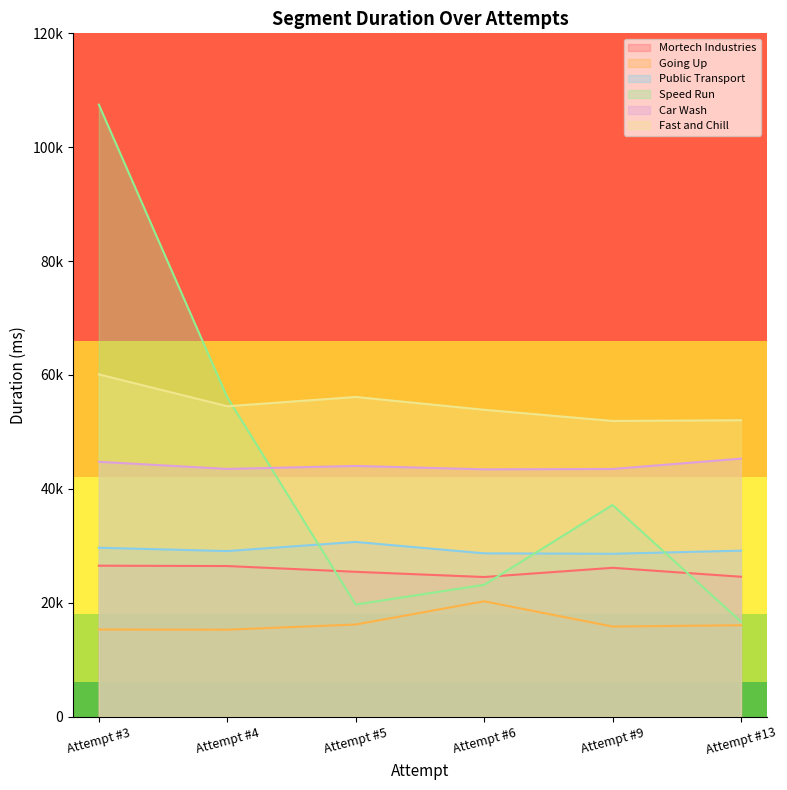

True or false: Going Up and Public Transport cross at least once.

False